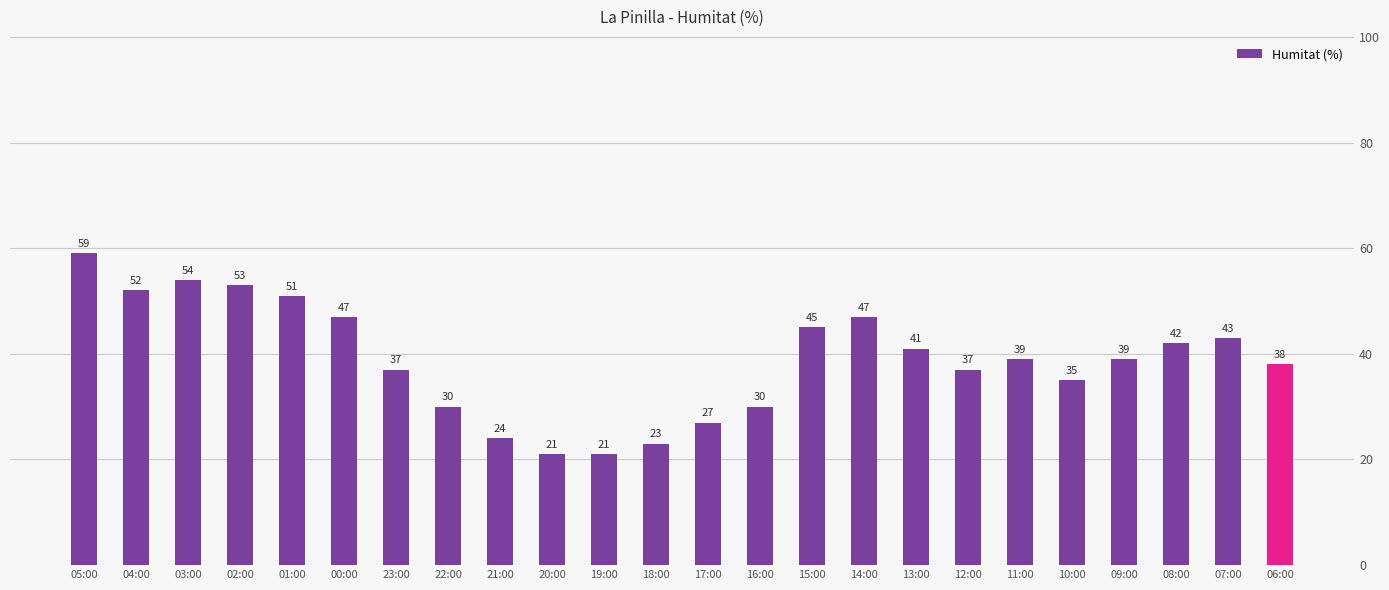

At which label does the data first exceed 39?

05:00